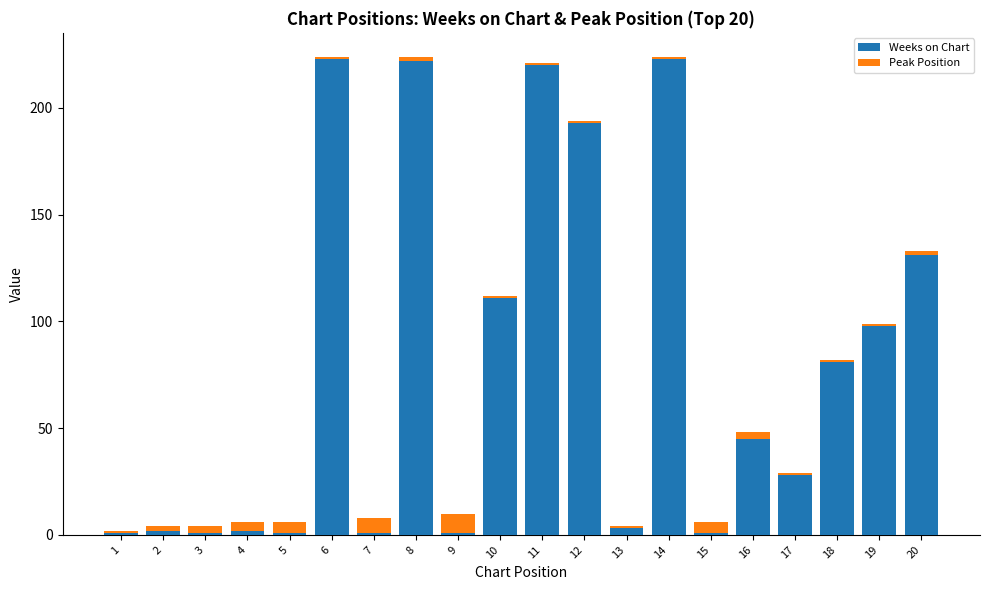

What is the average value of the Weeks on Chart series?

79